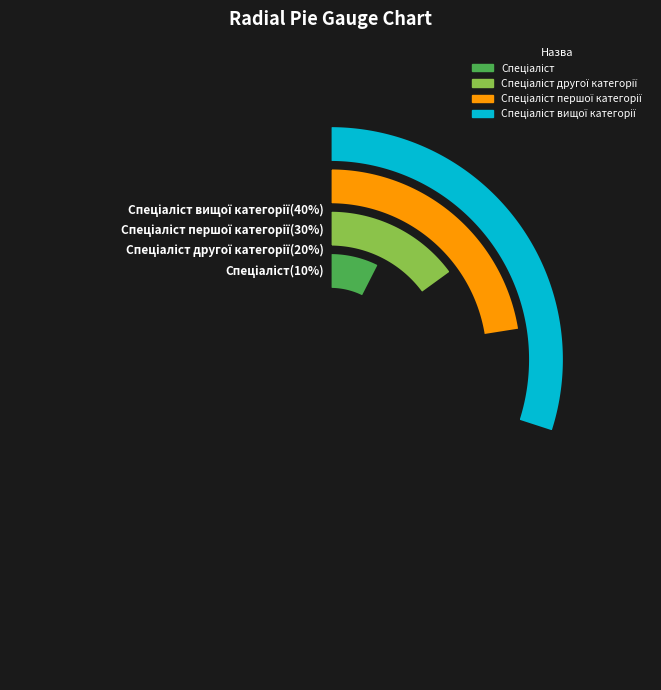

Rank the categories by value from lowest to highest.

Спеціаліст, Спеціаліст другої категорії, Спеціаліст першої категорії, Спеціаліст вищої категорії